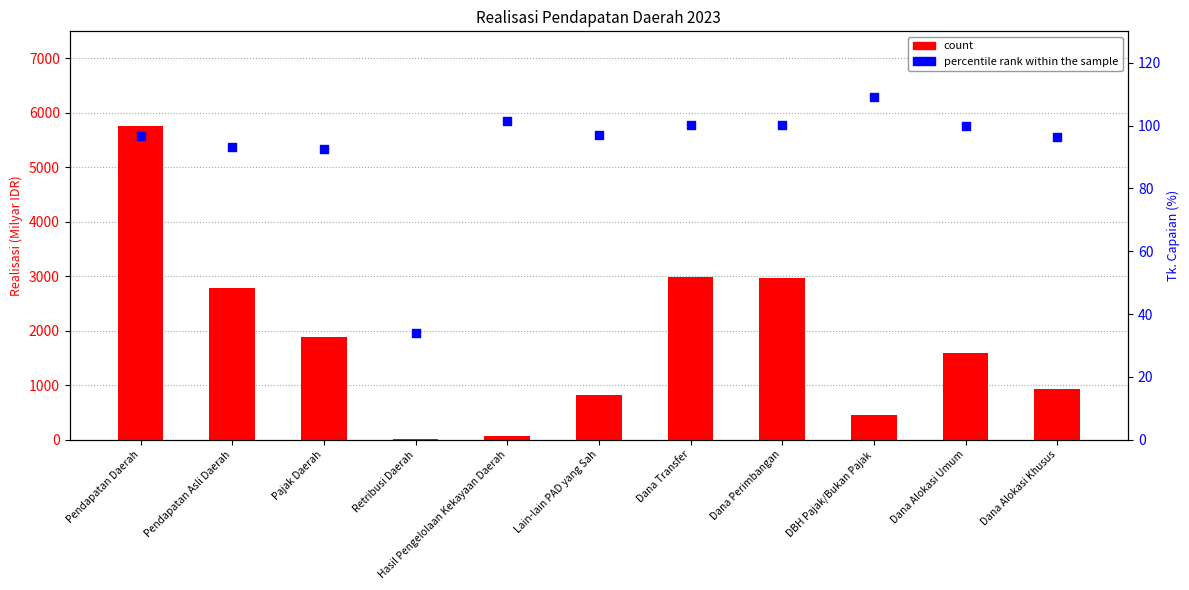

Which series reaches the maximum Y coordinate?

count